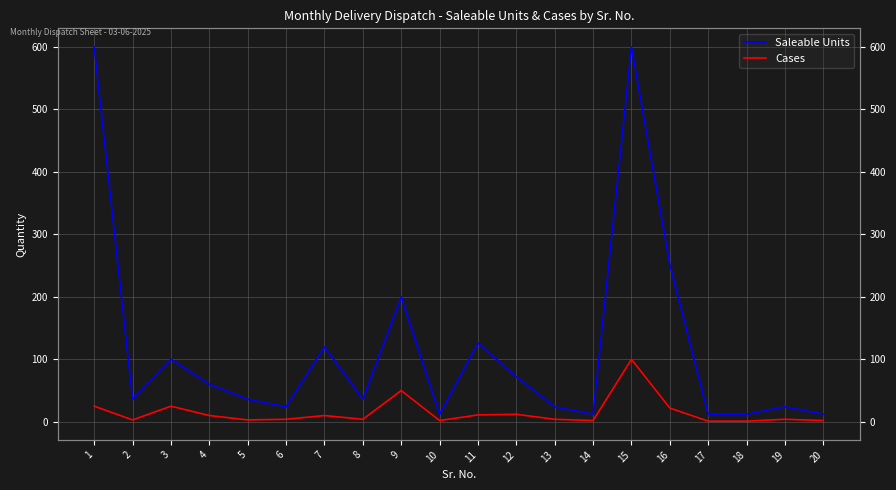

True or false: Saleable Units and Cases cross at least once.

False